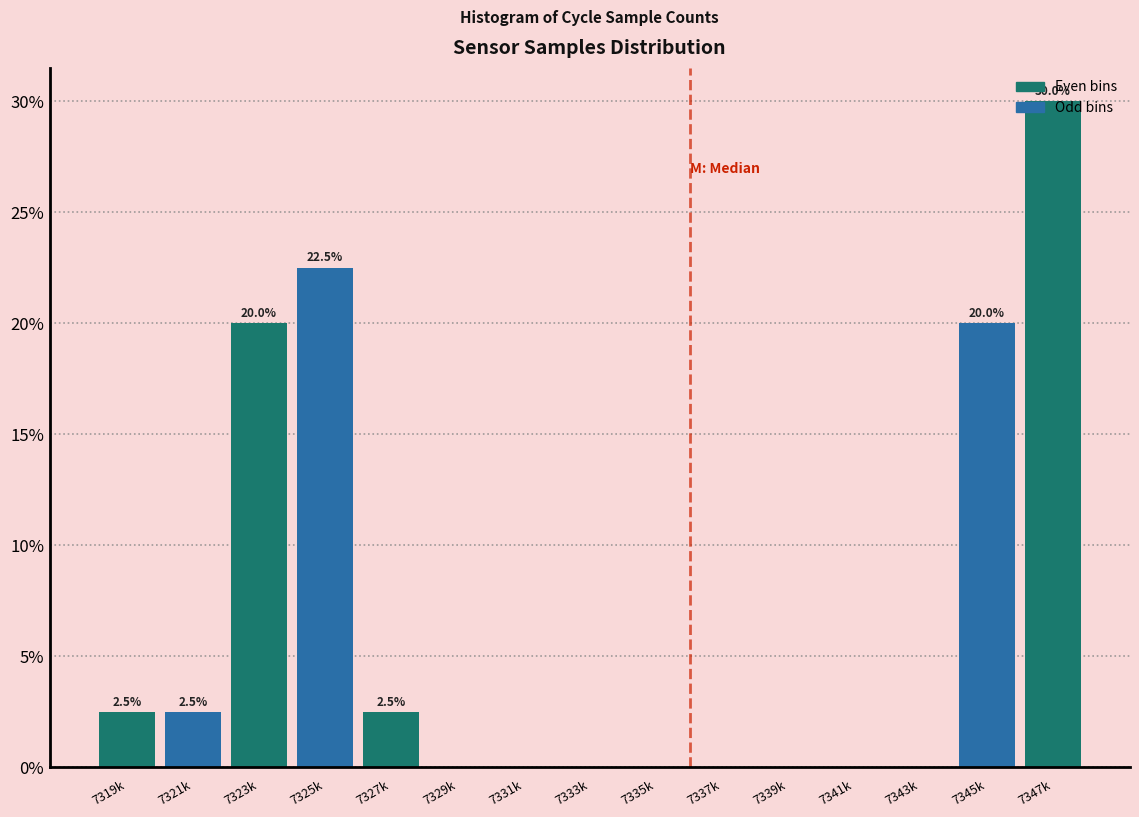

What is the approximate value at 7321k?

2.5